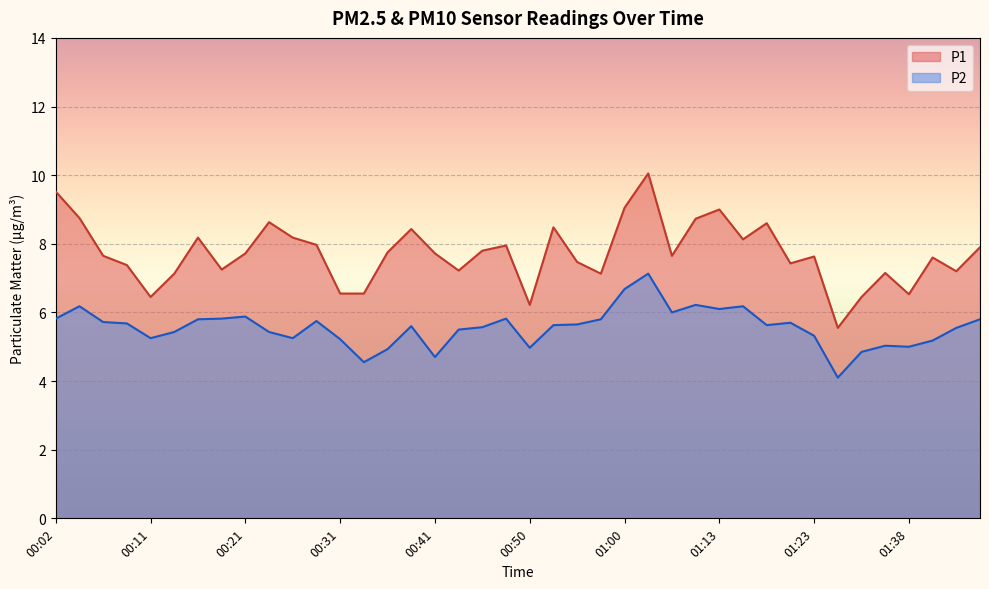

True or false: P2 and P1 intersect in this chart.

False